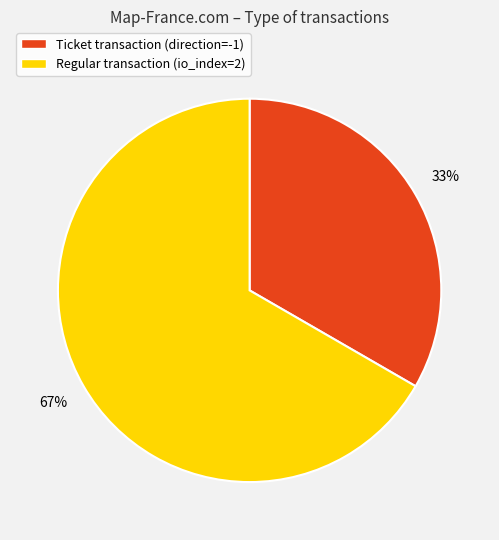

To the nearest percent, what percentage of the pie is Regular?

67%